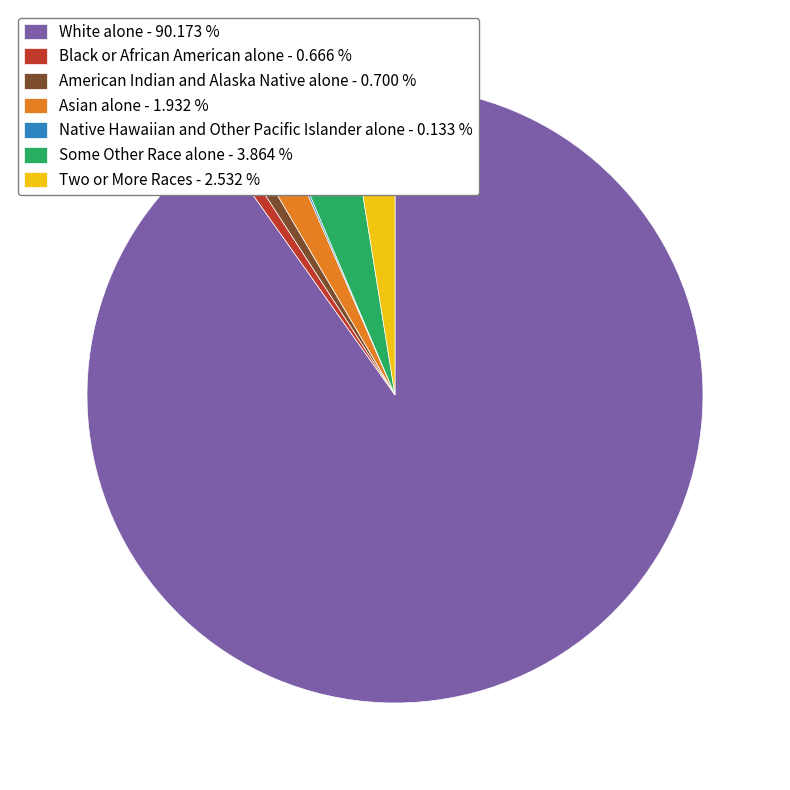

Does American Indian and Alaska Native alone - 0.700 % account for over 50% of the chart?

No